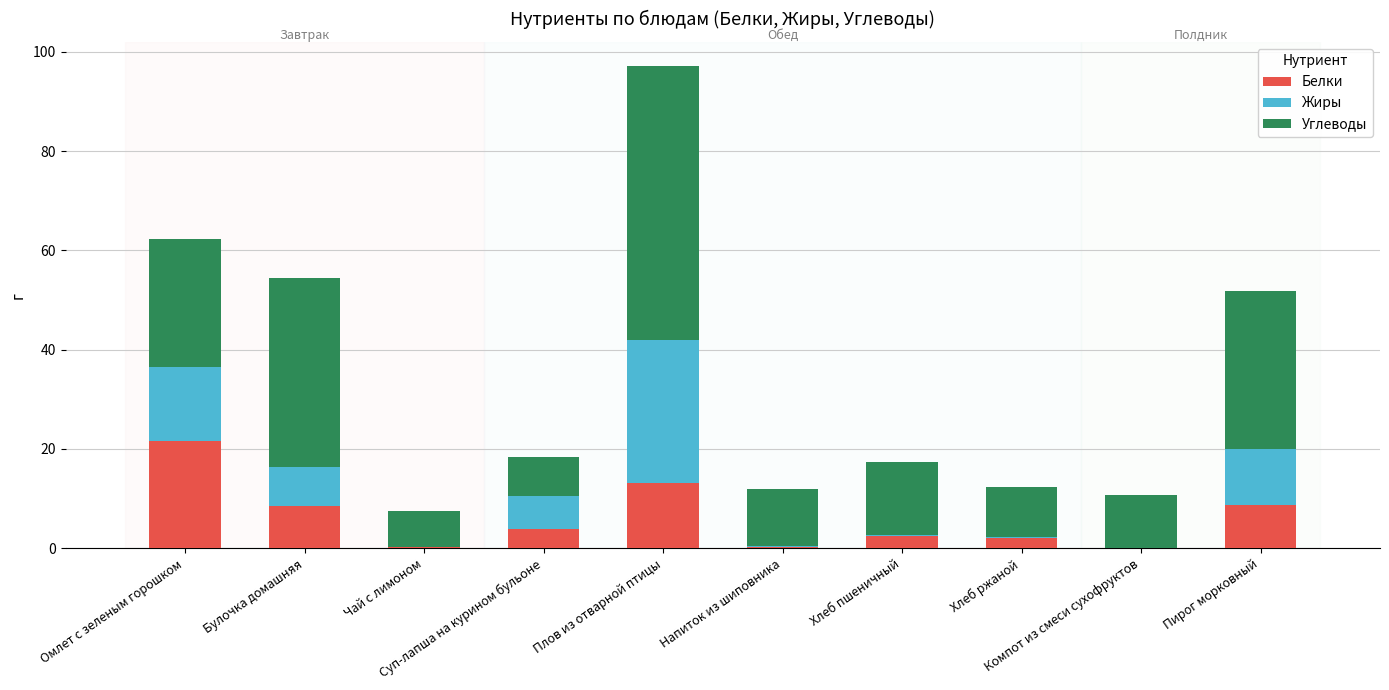

What is the maximum value for Белки?

21.7